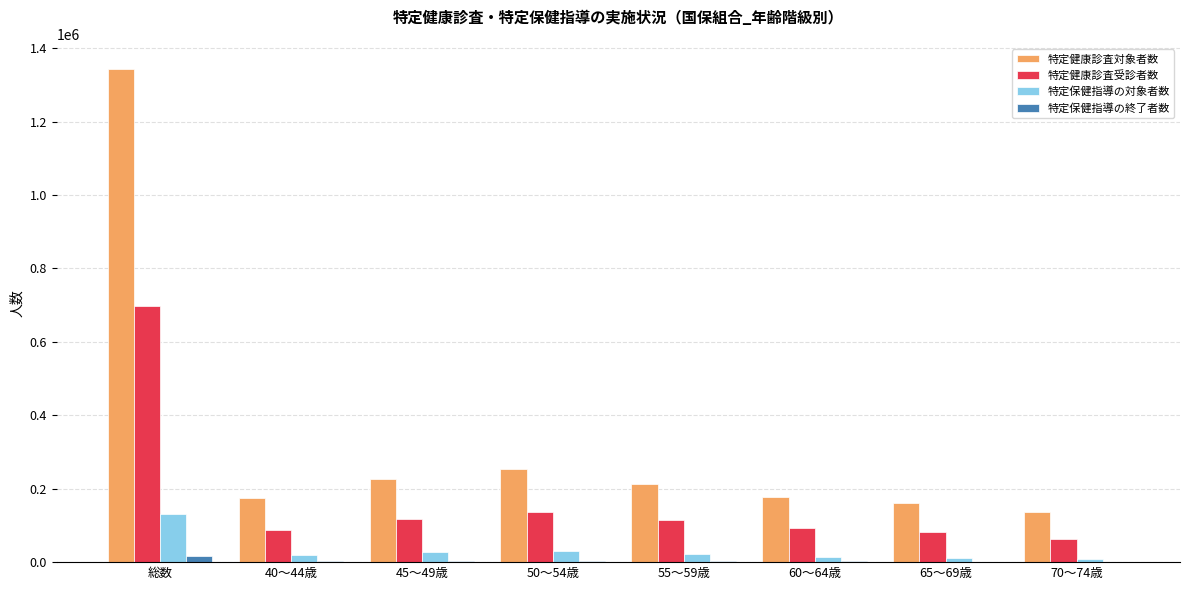

Where is 特定健康診査対象者数 nearest to the value 741090?

50～54歳